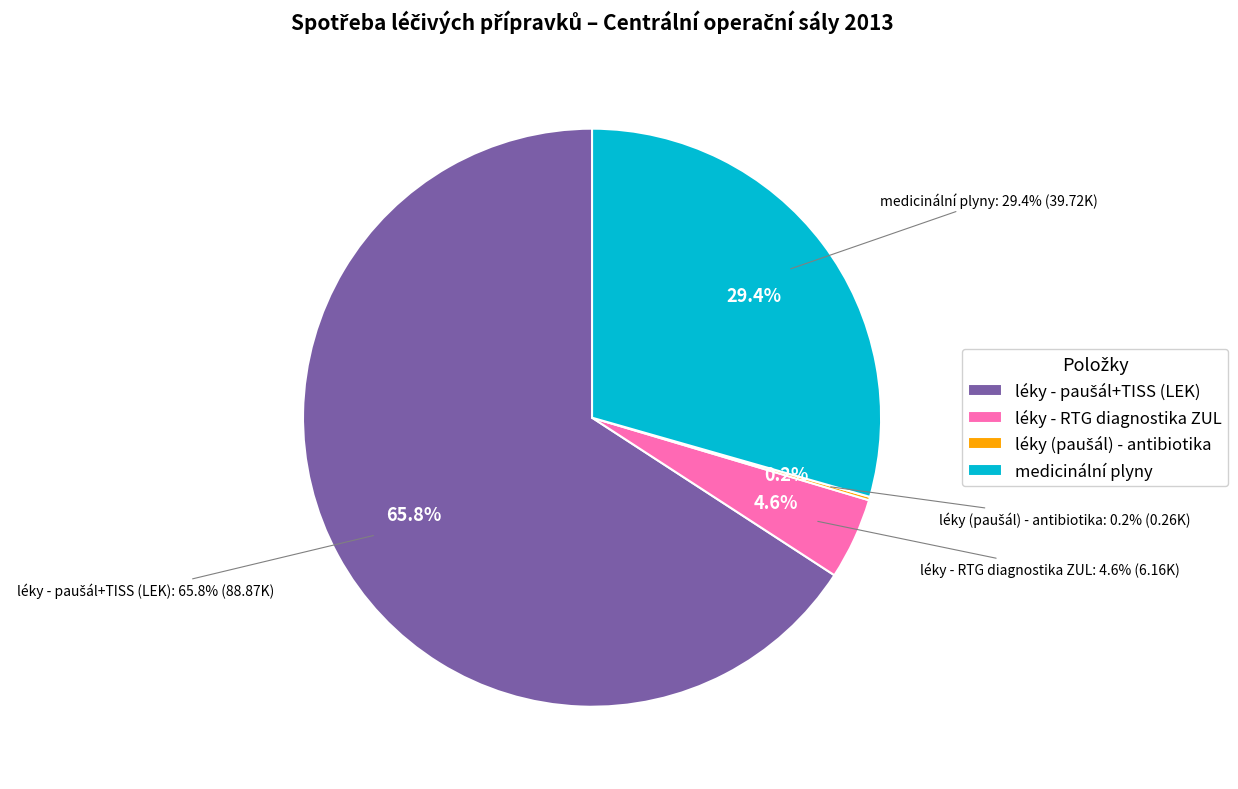

To the nearest percent, what is the difference between the léky (paušál) - antibiotika and medicinální plyny slice percentages?

29%